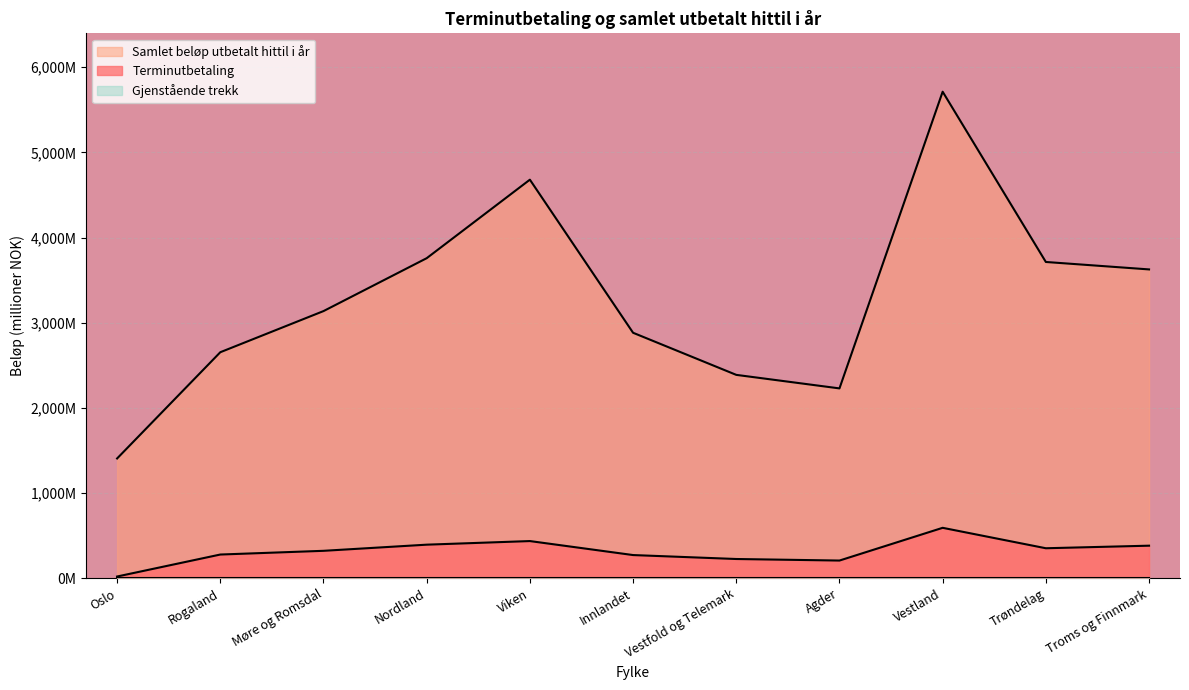

At which category does Samlet beløp utbetalt hittil i år reach its first local peak?

Viken